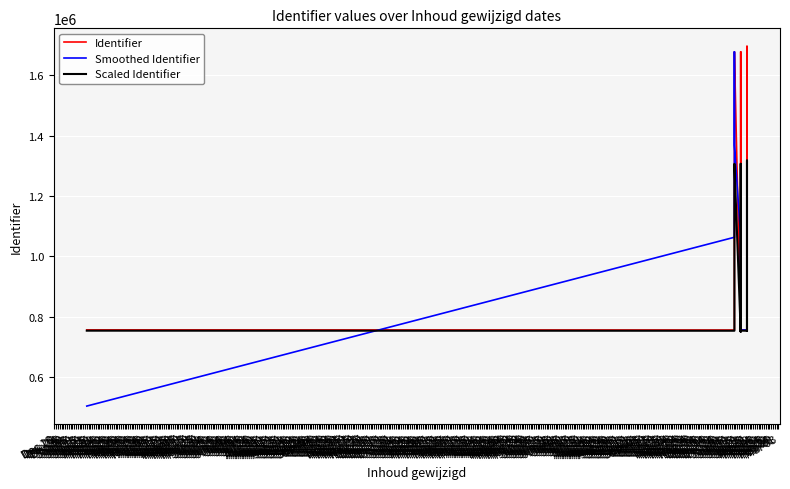

True or false: Identifier and Scaled Identifier intersect in this chart.

False